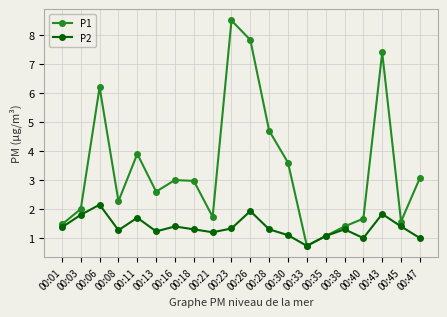

Which series has the widest spread of values?

P1